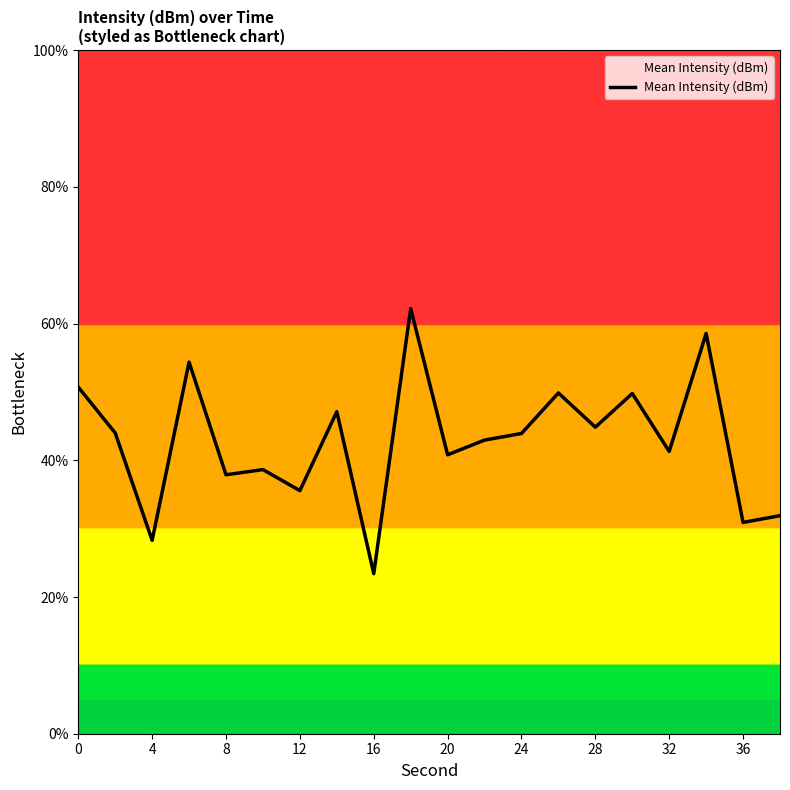

What is the smallest value displayed?

23.4